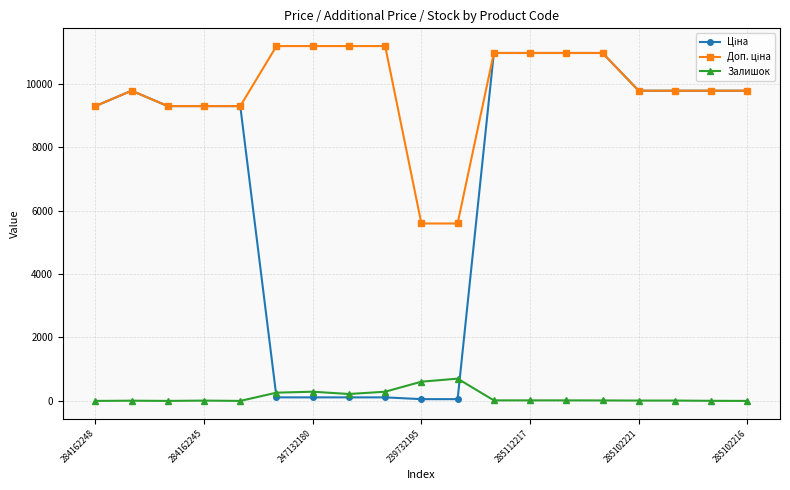

What is the maximum value shown in the chart?

11182.0